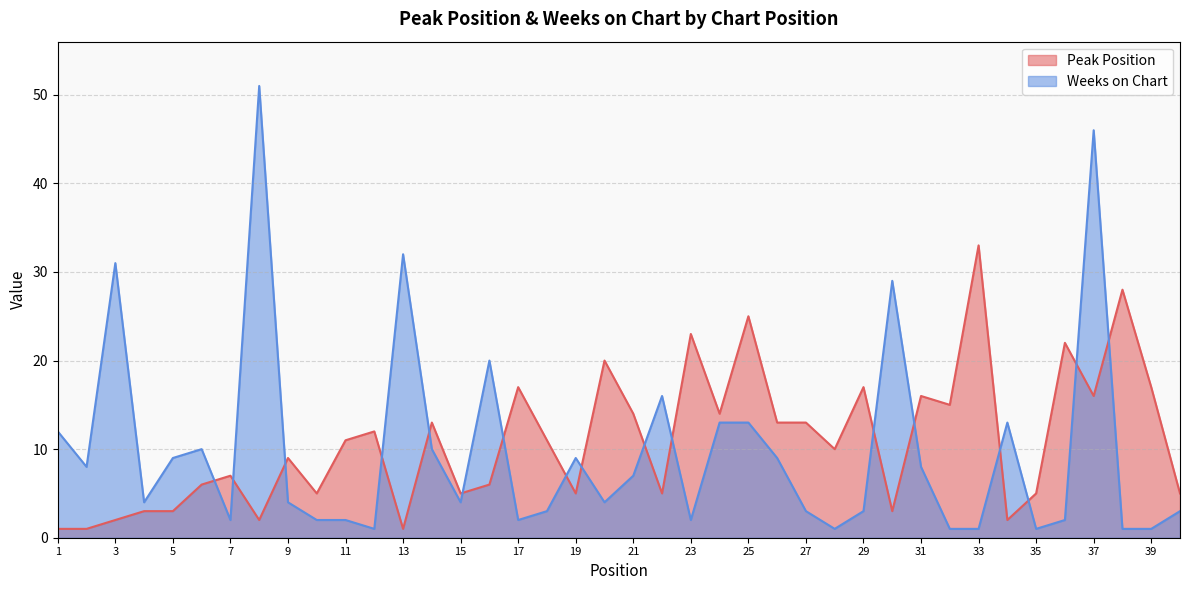

True or false: Peak Position has a value of 1 at 1.

True